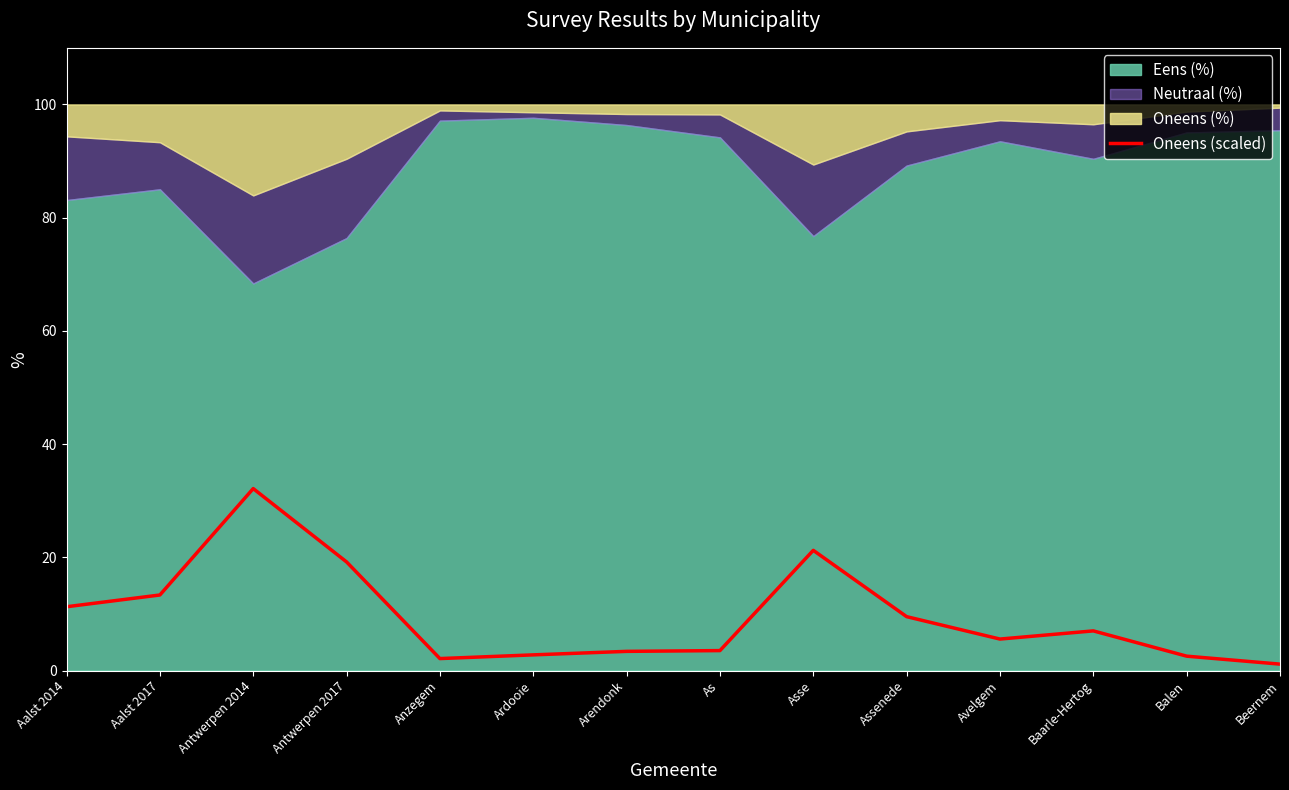

At which category does the data reach its first local valley?

Anzegem